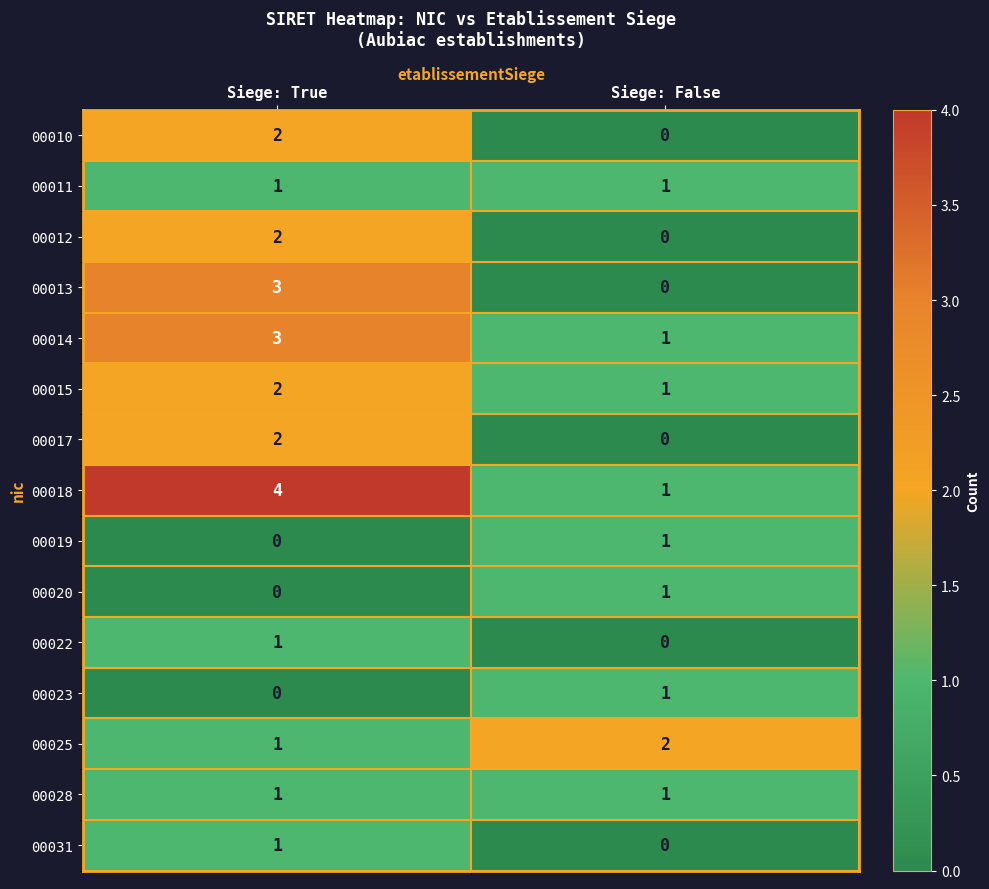

Reading left to right, list all the values displayed in this chart.

00010: Siege: True=2	Siege: False=0
00011: Siege: True=1	Siege: False=1
00012: Siege: True=2	Siege: False=0
00013: Siege: True=3	Siege: False=0
00014: Siege: True=3	Siege: False=1
00015: Siege: True=2	Siege: False=1
00017: Siege: True=2	Siege: False=0
00018: Siege: True=4	Siege: False=1
00019: Siege: True=0	Siege: False=1
00020: Siege: True=0	Siege: False=1
00022: Siege: True=1	Siege: False=0
00023: Siege: True=0	Siege: False=1
00025: Siege: True=1	Siege: False=2
00028: Siege: True=1	Siege: False=1
00031: Siege: True=1	Siege: False=0